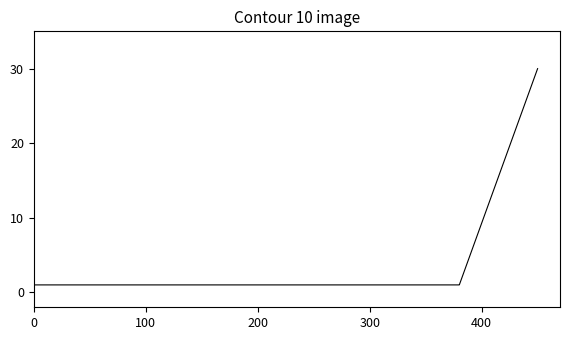

What is the difference between the maximum and minimum values?

29